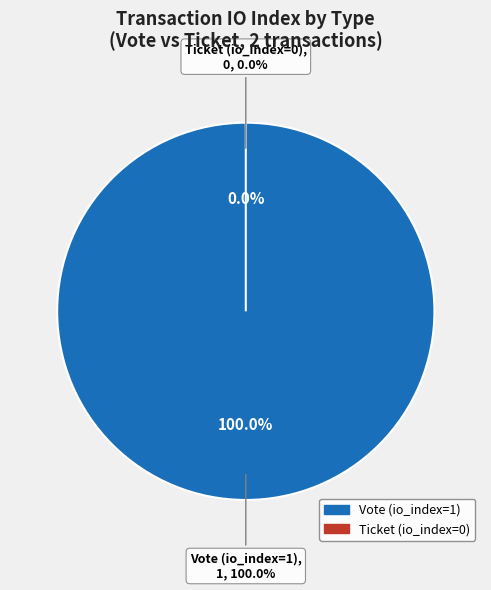

Which has a higher value, Ticket (io_index=0) or Vote (io_index=1)?

Vote (io_index=1)